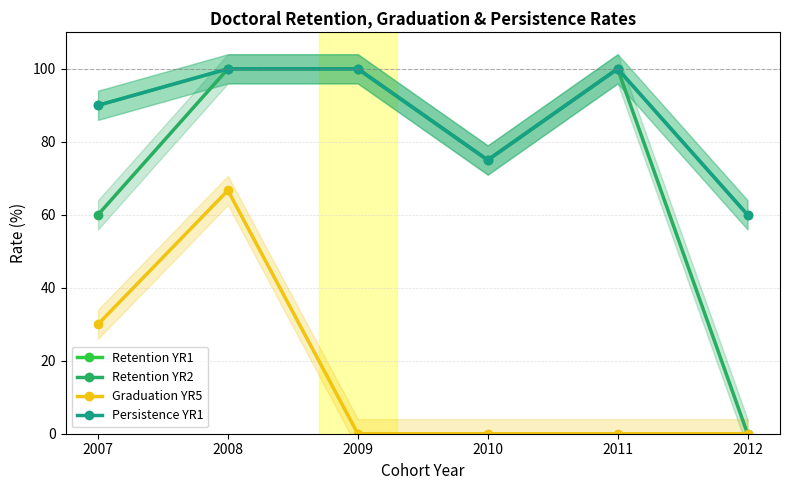

What are all the series names shown in the legend?

Retention YR1, Retention YR2, Graduation YR5, Persistence YR1